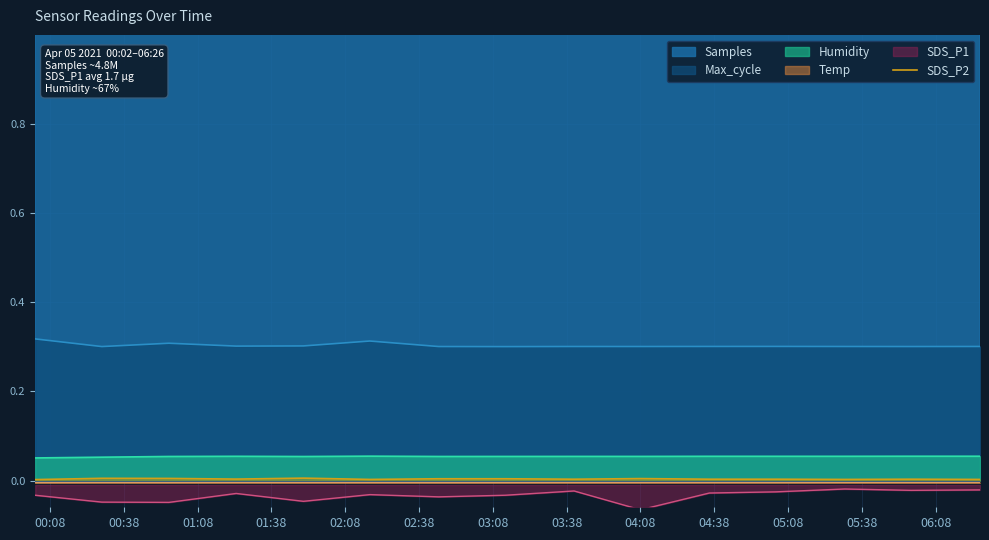

True or false: Humidity and Temp intersect in this chart.

False